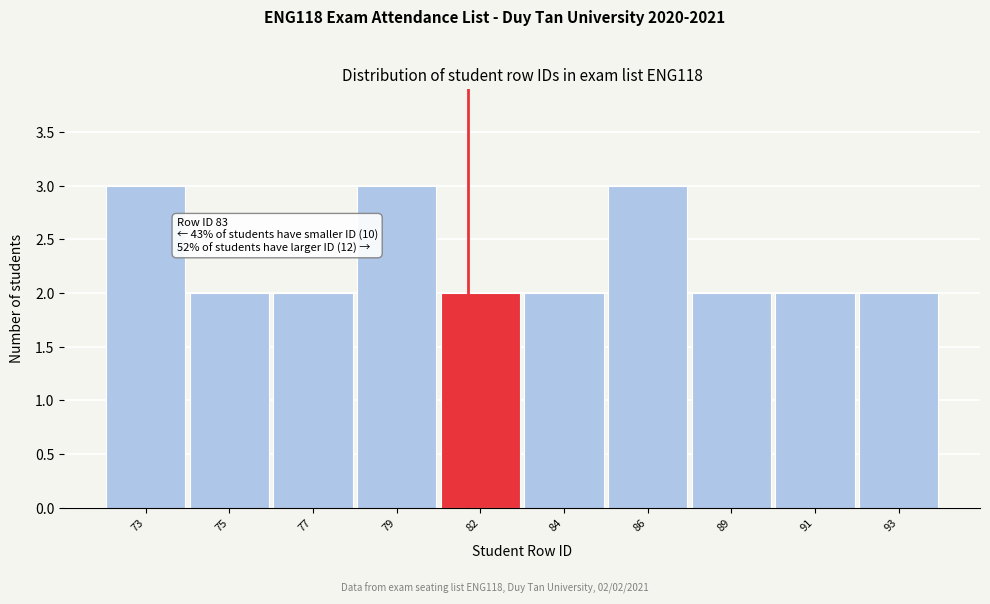

Reading left to right, transcribe all the data shown in this chart.

73=3	75=2	77=2	79=3	82=2	84=2	86=3	89=2	91=2	93=2